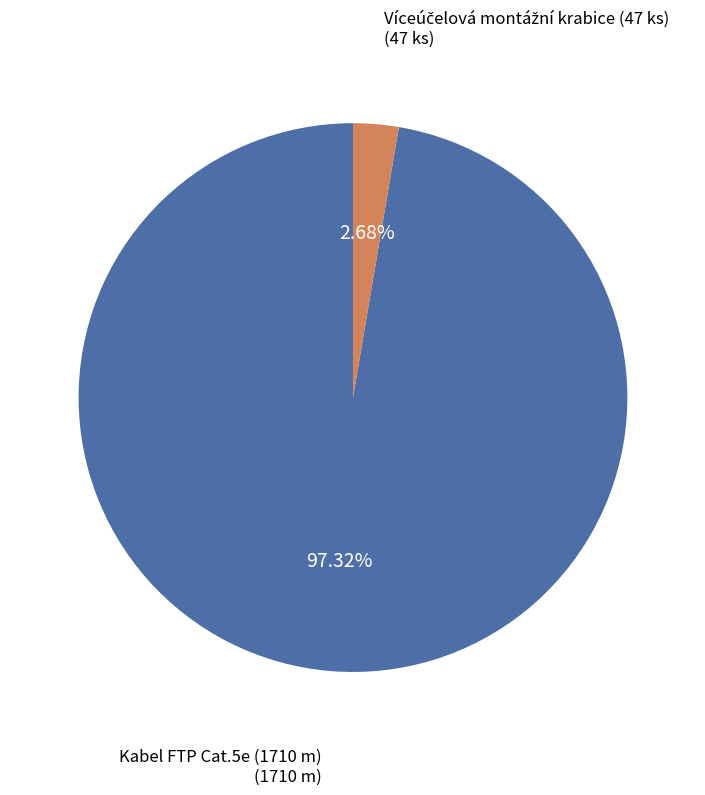

To the nearest percent, what is the difference between the largest and smallest slice percentages?

95%